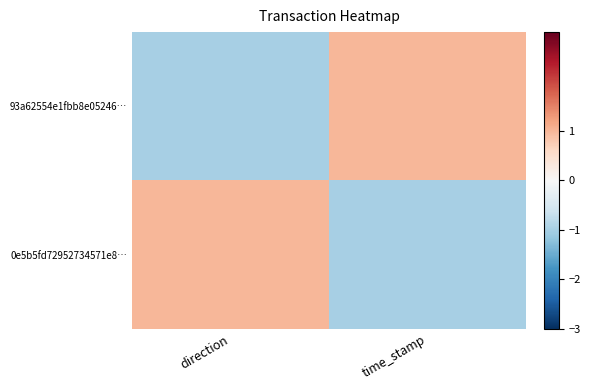

Which series changed the most between direction and time_stamp?

93a62554e1fbb8e05246…